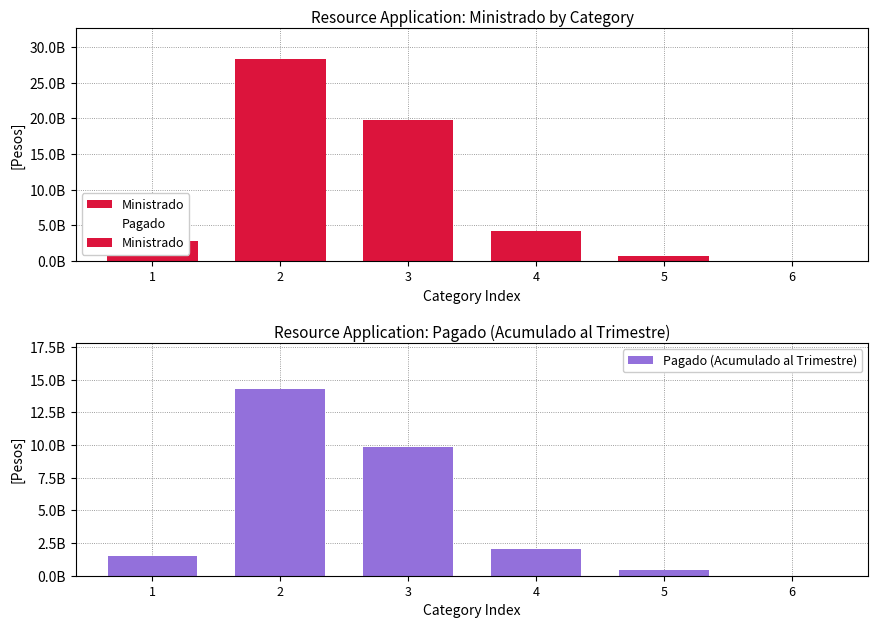

Reading left to right, what are all the values shown in this chart?

Ministrado: 1=-2846741120	2=-28392358561	3=-19726707101	4=-4185221845	5=-702566939	6=-11982111
Pagado: 1=-1528334596	2=-14251497025	3=-9849526355	4=-2041082892	5=-421540165	6=-5991055
Pagado (Acumulado al Trimestre): 1=1528334596	2=14251497025	3=9849526355	4=2041082892	5=421540165	6=5991055